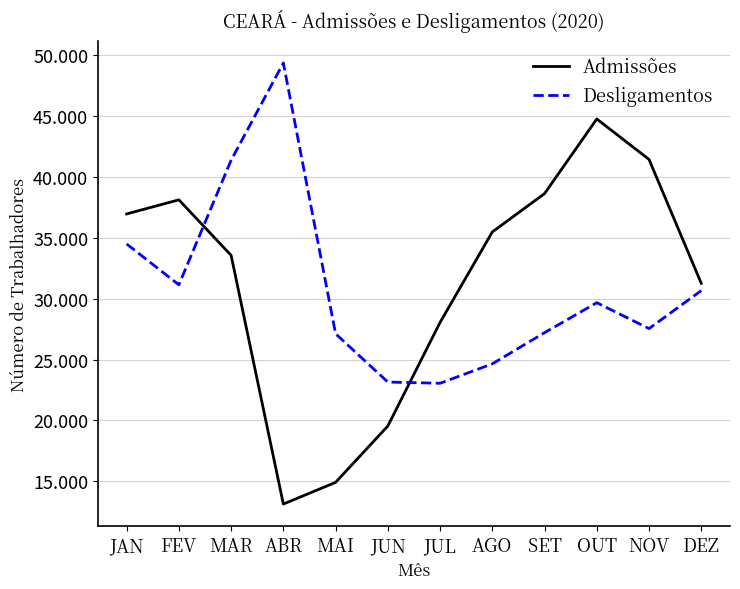

Reading right to left, what are all the values shown in this chart?

Admissões: 31252	41423	44742	38619	35472	28048	19547	14923	13143	33552	38107	36950
Desligamentos: 30659	27542	29666	27207	24650	23054	23155	27116	49340	41358	31135	34488